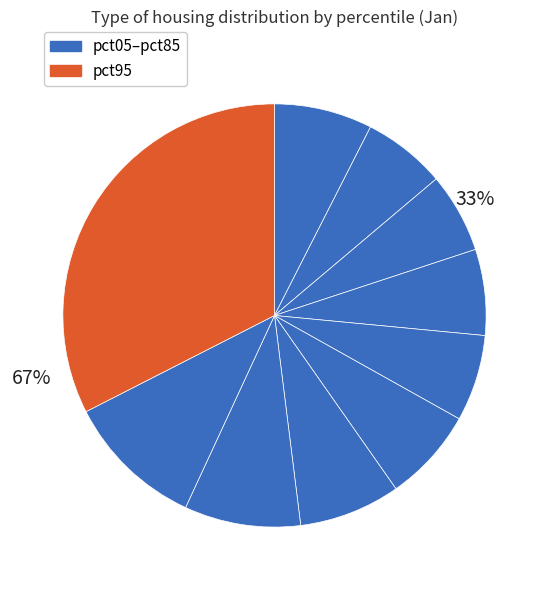

Does pct85 represent more than half of the total?

No